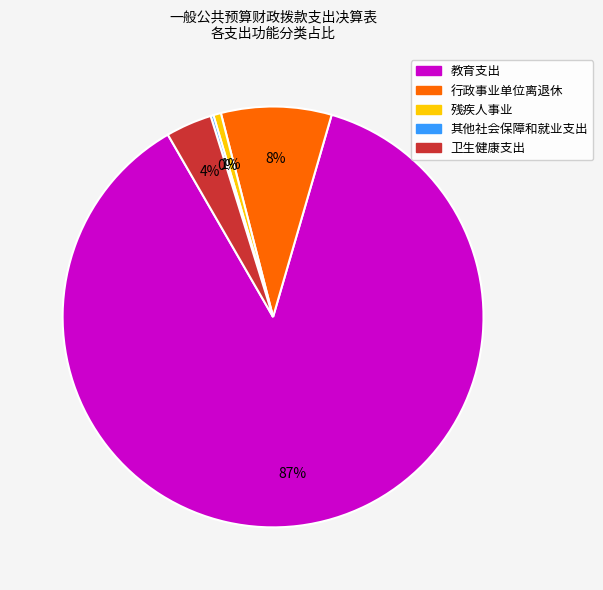

Which has a higher value, 行政事业单位离退休 or 教育支出?

教育支出